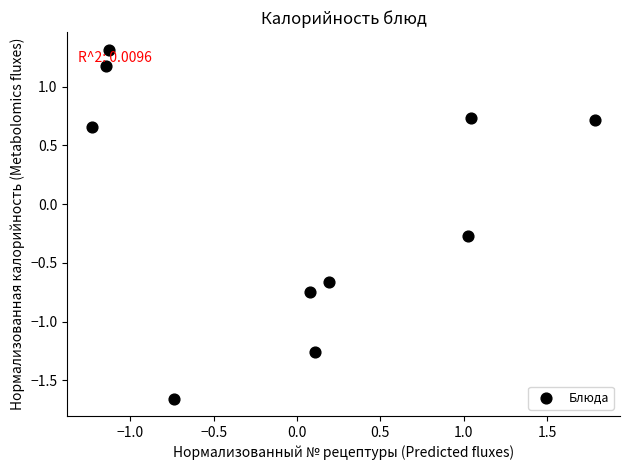

What is the range of Y values (max minus min)?

3.0